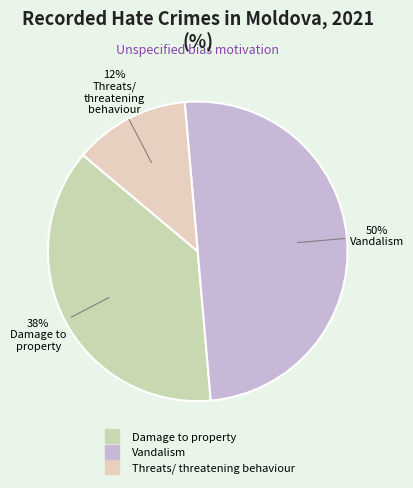

Does Damage to property represent more than half of the total?

No